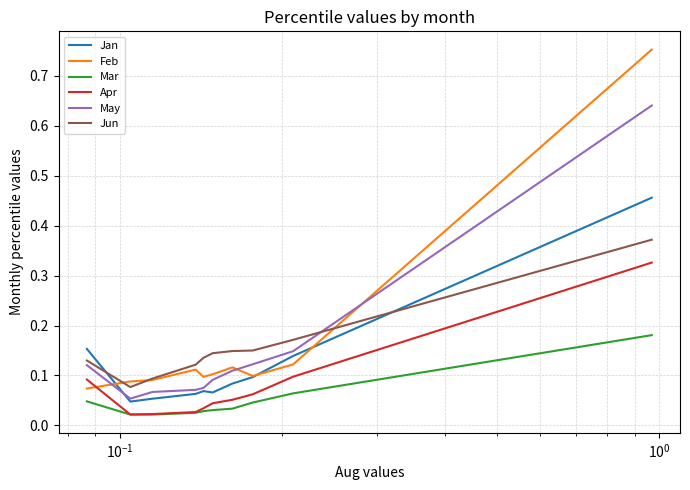

How many lines are shown in the chart?

6